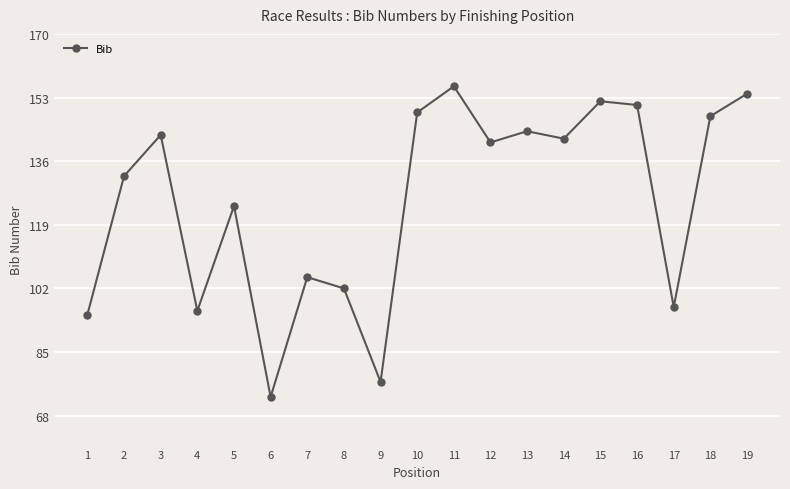

What is the value of the 12th point from the left?

141